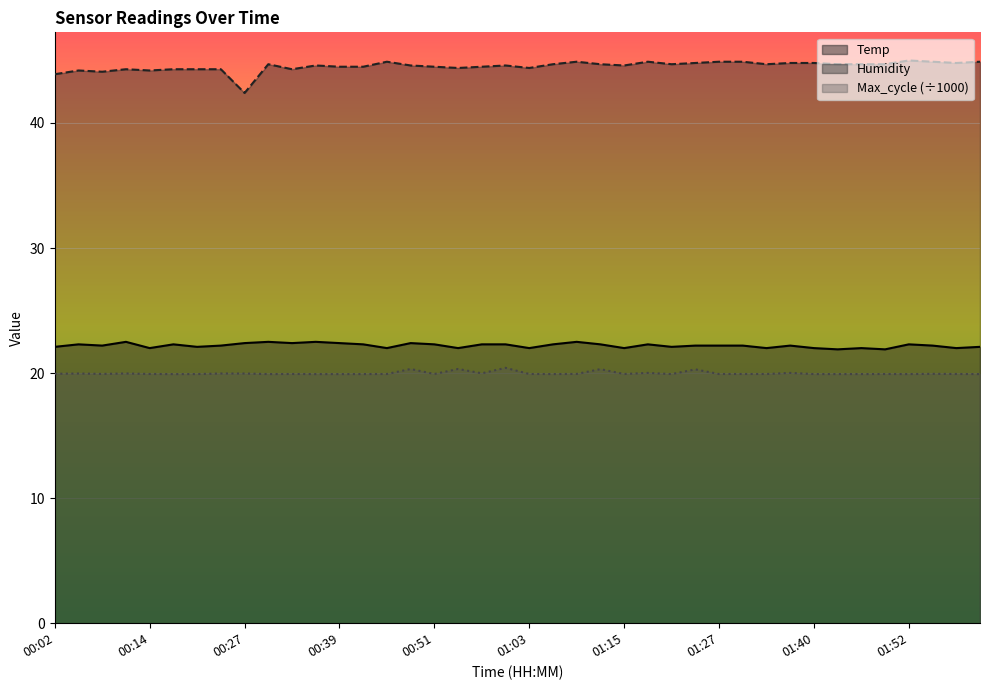

In Humidity, how many points are lower than both neighbors (excluding endpoints)?

10